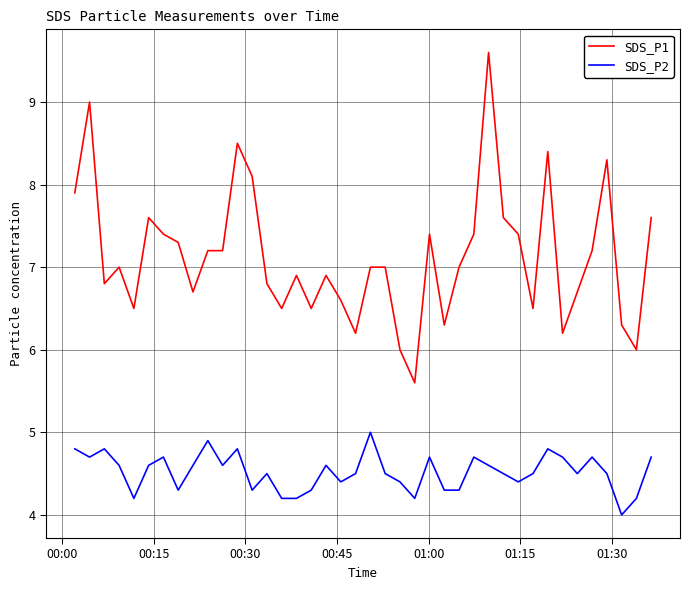

True or false: SDS_P2 and SDS_P1 intersect in this chart.

False